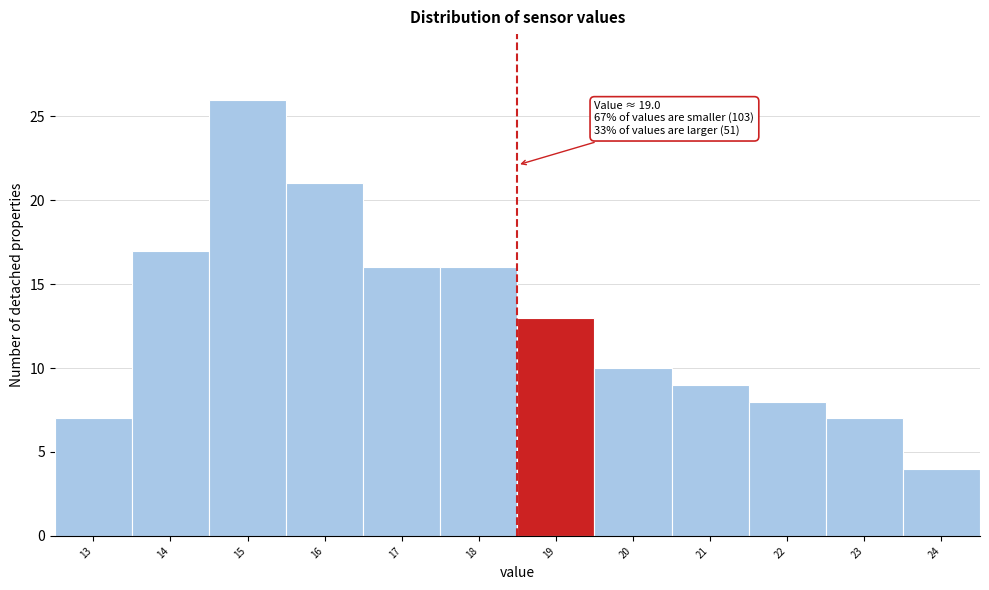

Reading left to right, extract all data points from this chart.

13=7	14=17	15=26	16=21	17=16	18=16	19=13	20=10	21=9	22=8	23=7	24=4